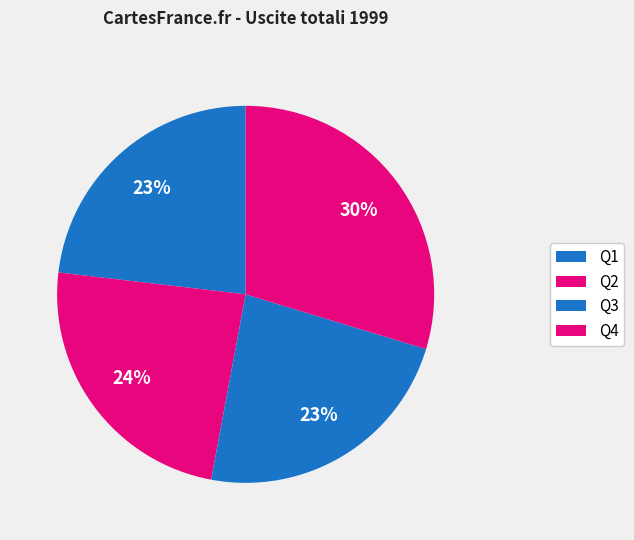

Count the number of slices in the pie.

4